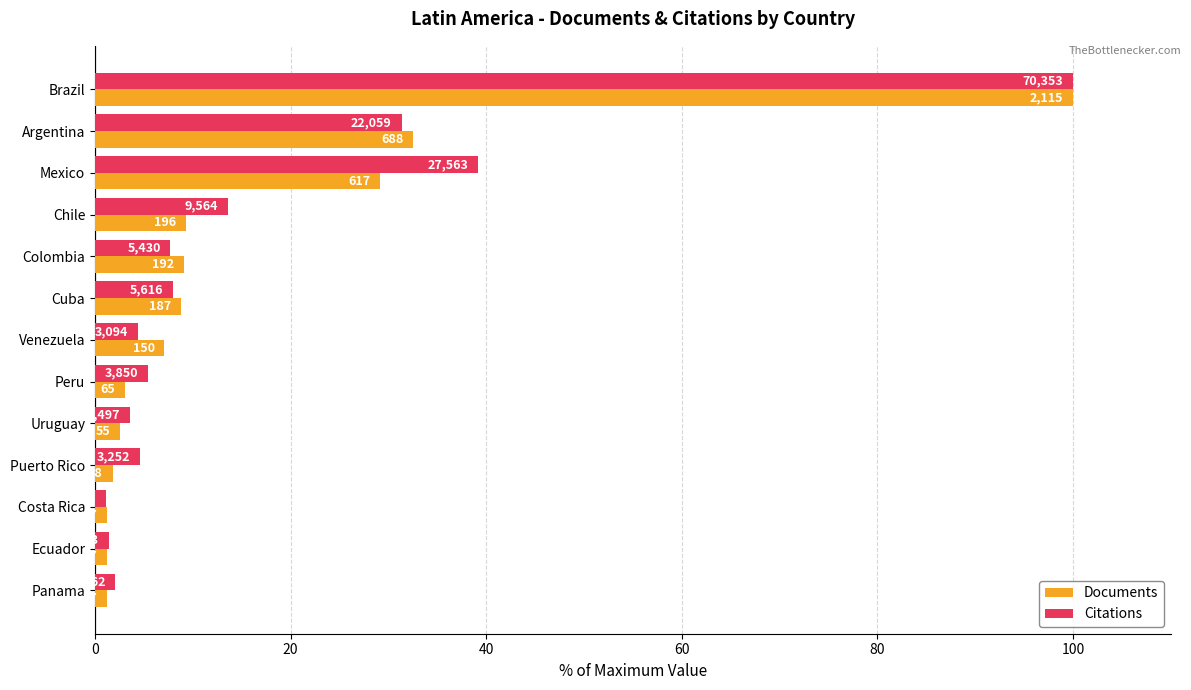

What are all the series names shown in the legend?

Documents, Citations